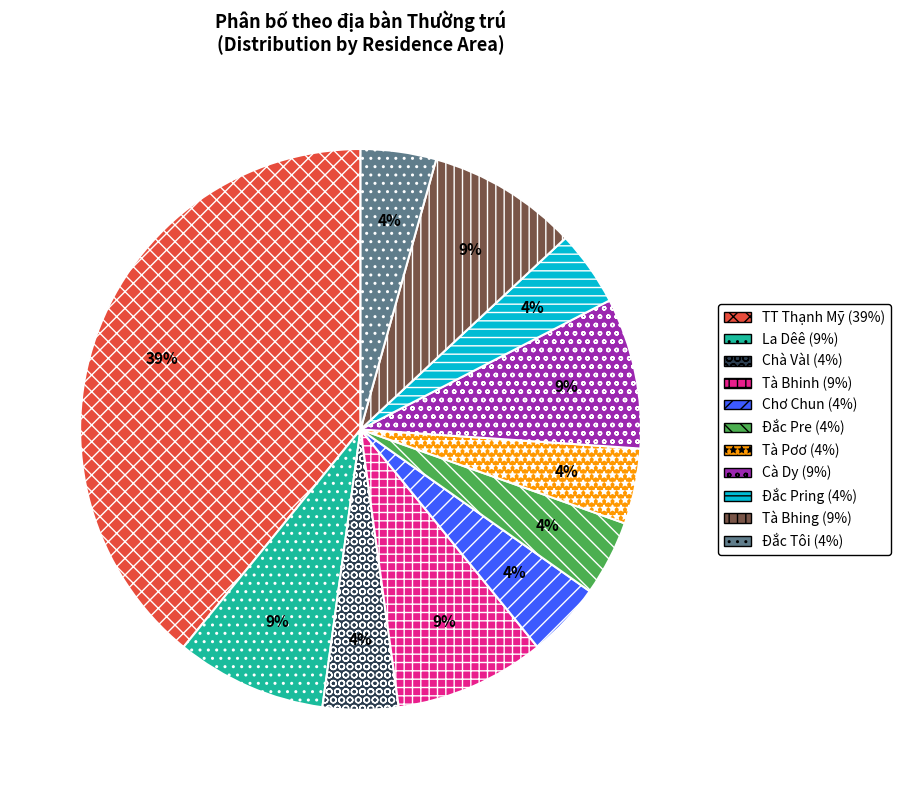

To the nearest percent, what is the average slice percentage?

9%